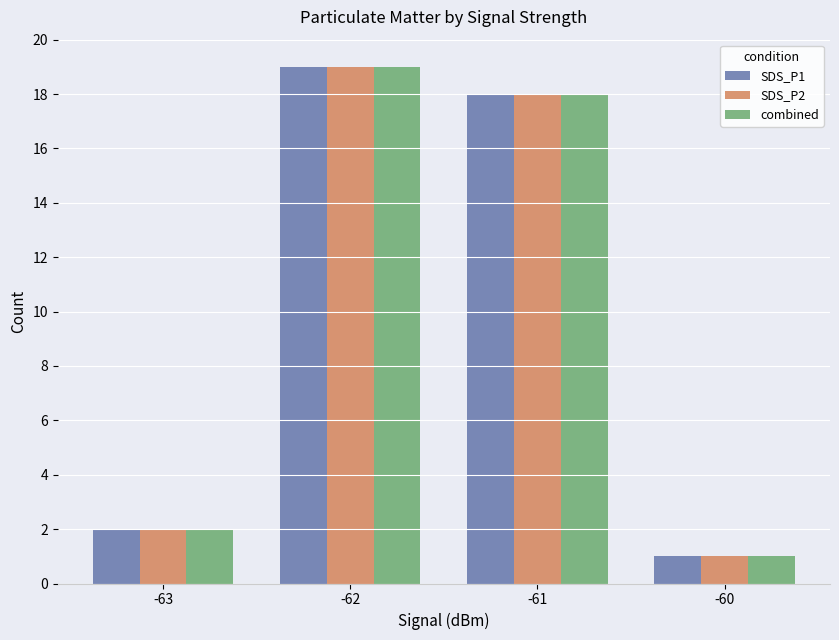

What is the difference between the maximum and minimum values in the SDS_P1 series?

18